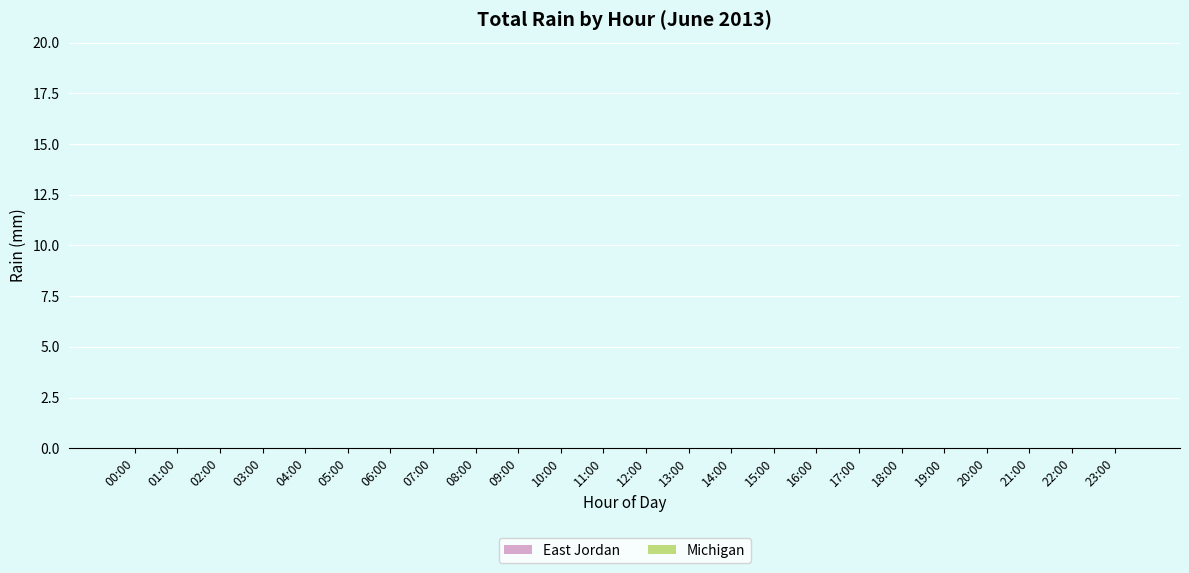

Rank the categories by East Jordan value from highest to lowest.

06:00, 00:00, 01:00, 02:00, 03:00, 04:00, 05:00, 07:00, 08:00, 09:00, 10:00, 11:00, 12:00, 13:00, 14:00, 15:00, 16:00, 17:00, 18:00, 19:00, 20:00, 21:00, 22:00, 23:00